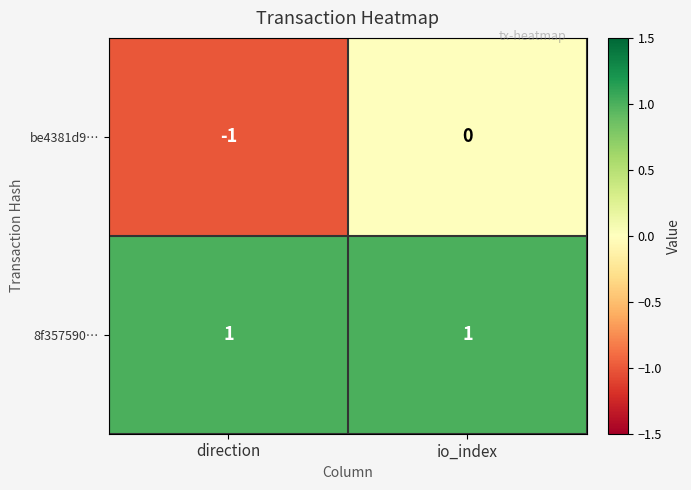

Between direction and io_index, which series saw the biggest shift?

be4381d9…